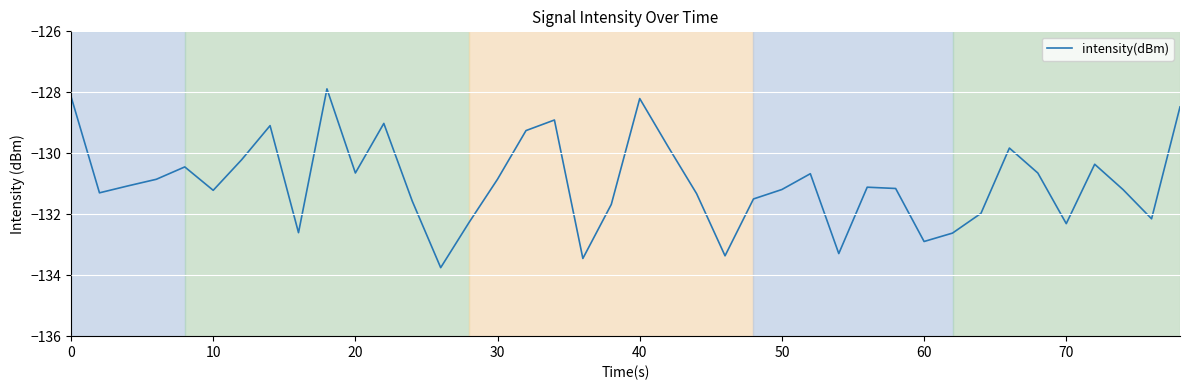

How many lines are shown in the chart?

1